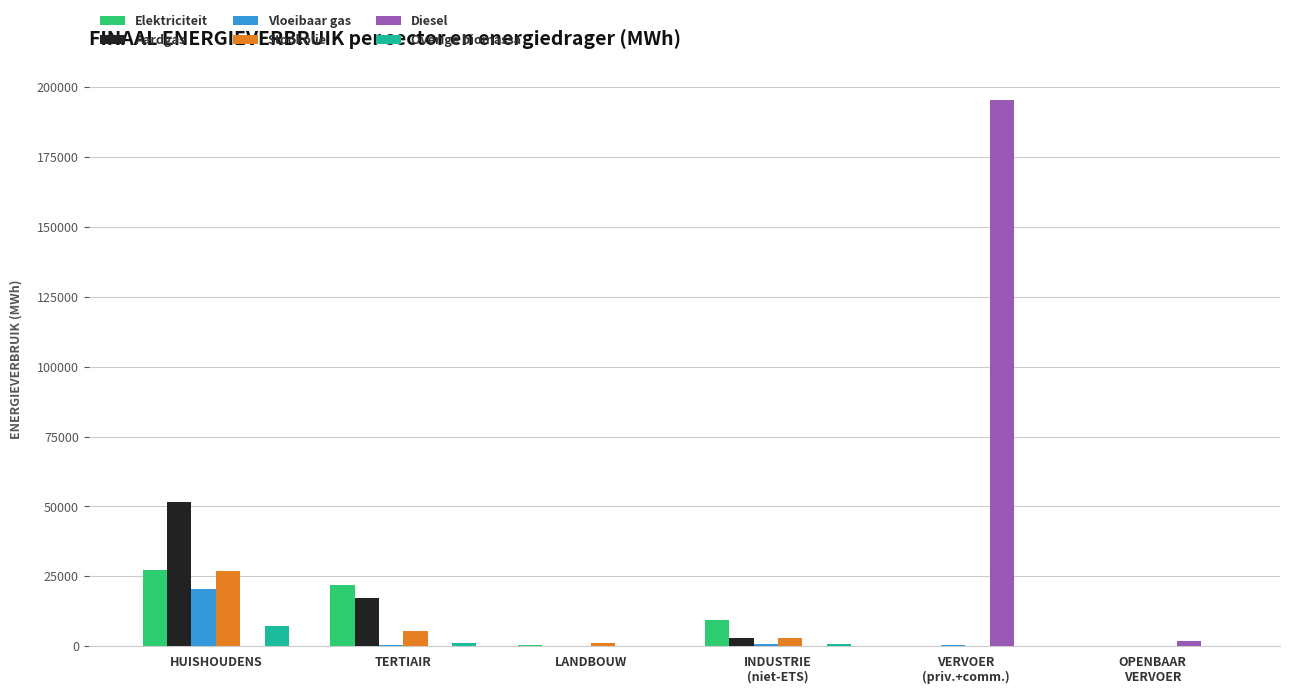

At which label does Overige biomassa reach its peak?

HUISHOUDENS